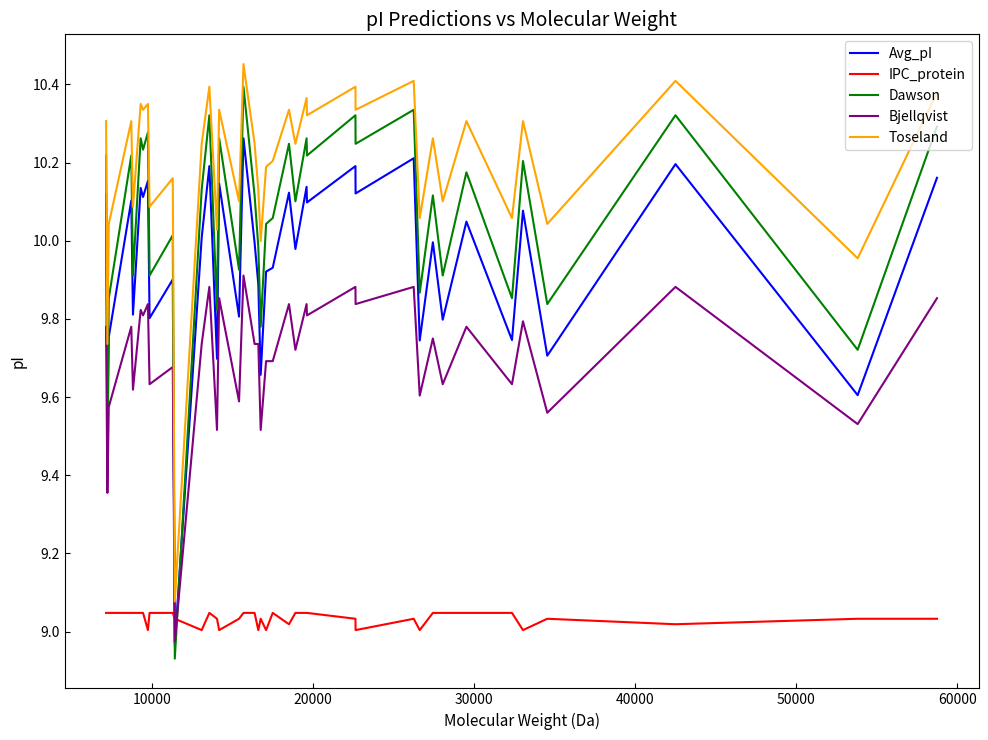

Is this an area chart (filled region under the line)?

No